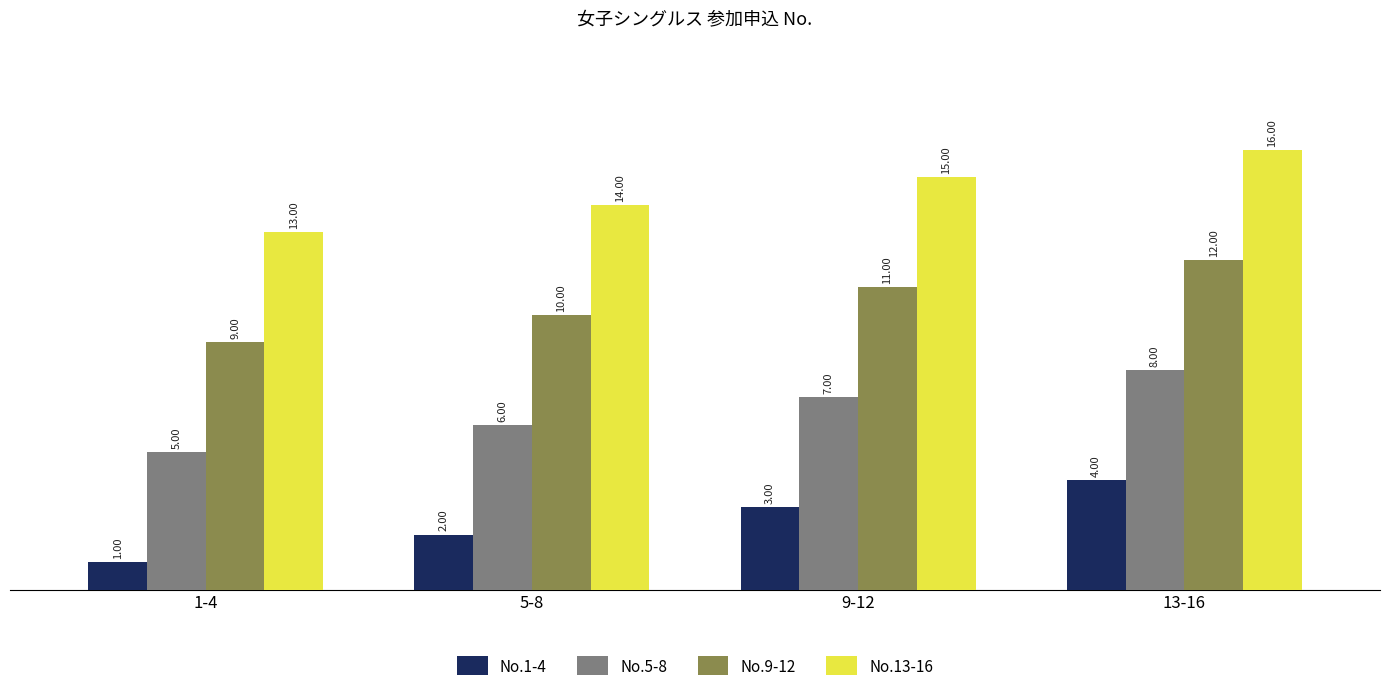

Which series has the largest total across all categories?

No.13-16